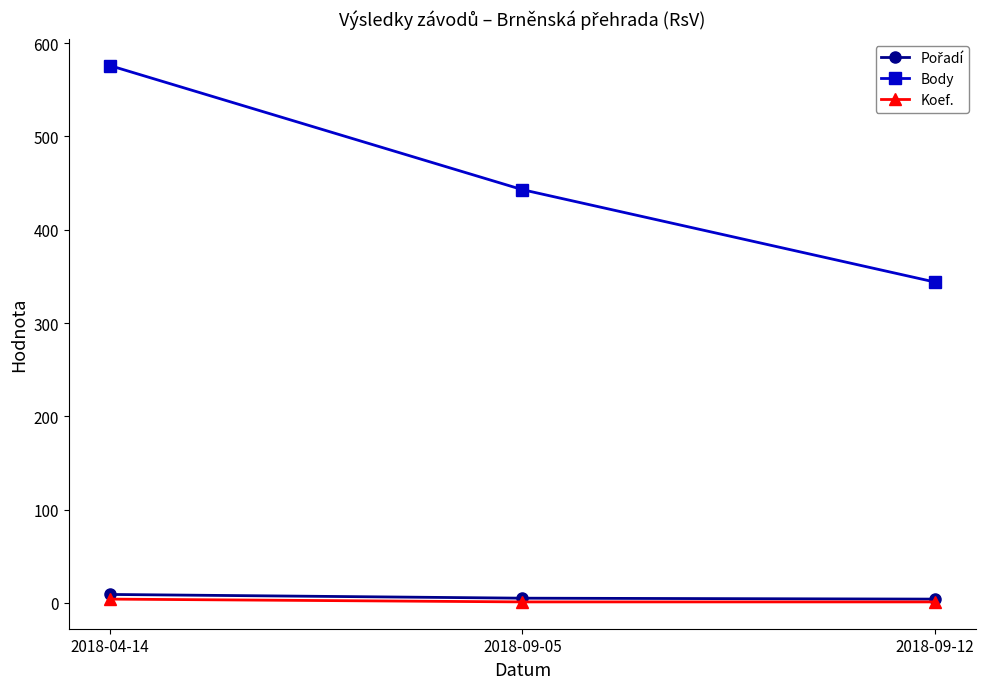

What is the sum of all Body values?

1363